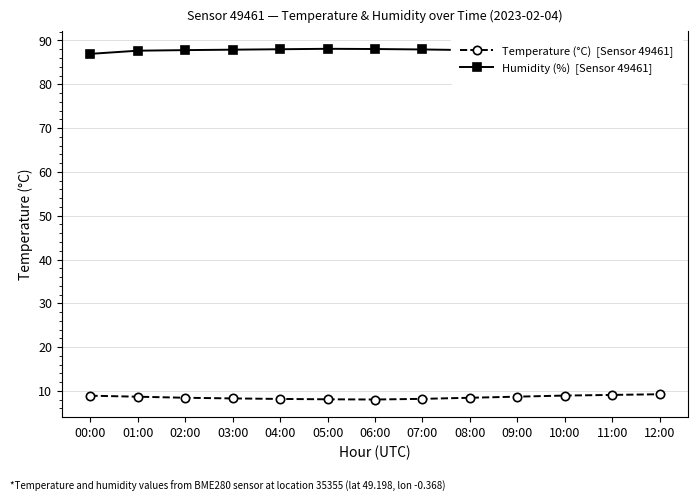

What is the difference between the highest and lowest values at 09:00?

78.9